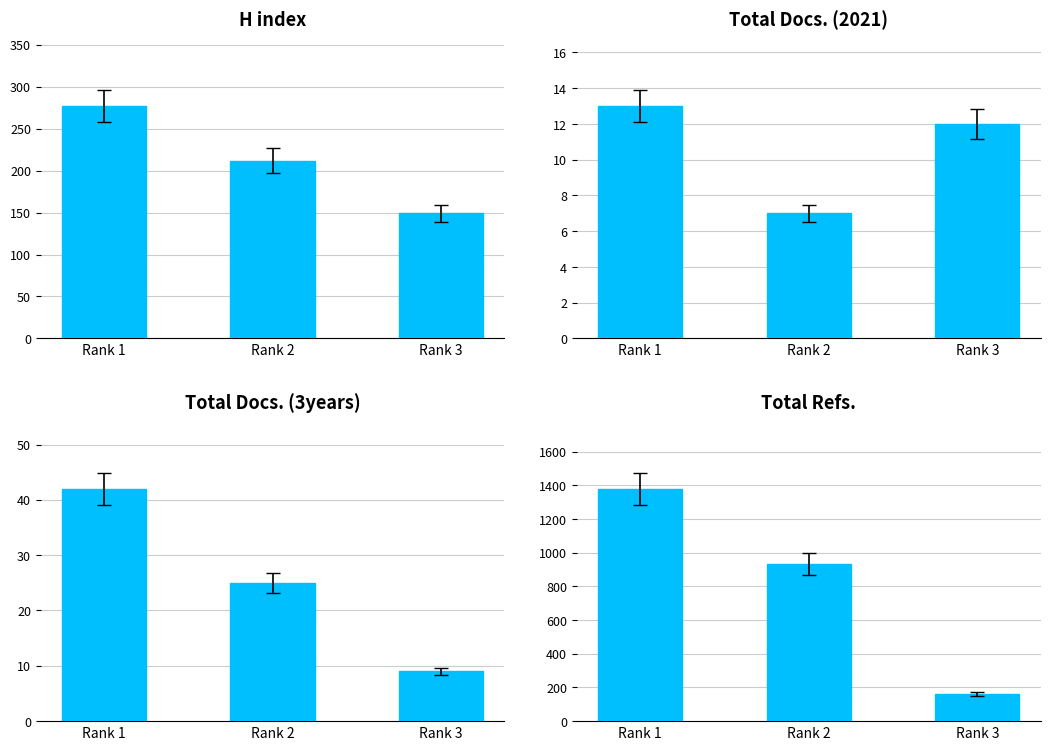

Reading left to right, transcribe all the data shown in this chart.

H index: 277	212	149
Total Docs. (2021): 13	7	12
Total Docs. (3years): 42	25	9
Total Refs.: 1380	936	162